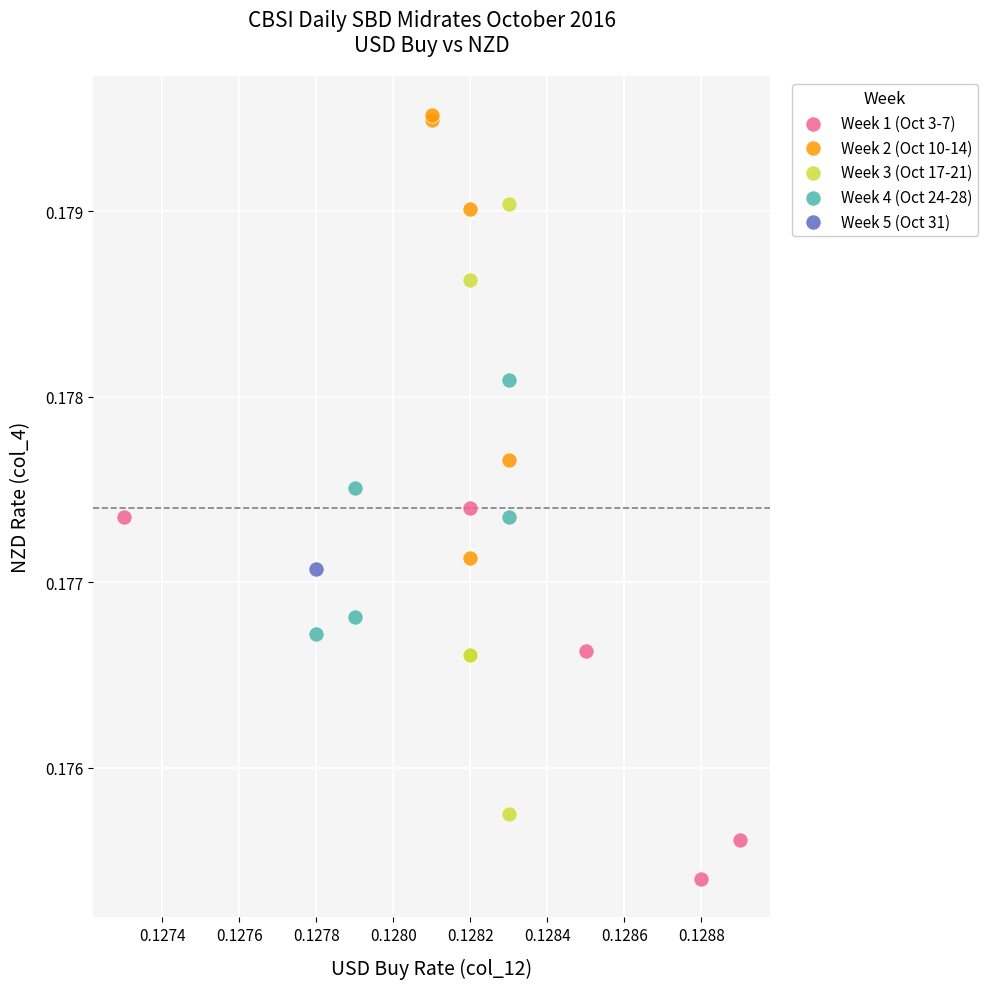

Which series reaches the minimum Y coordinate?

Week 1 (Oct 3-7)